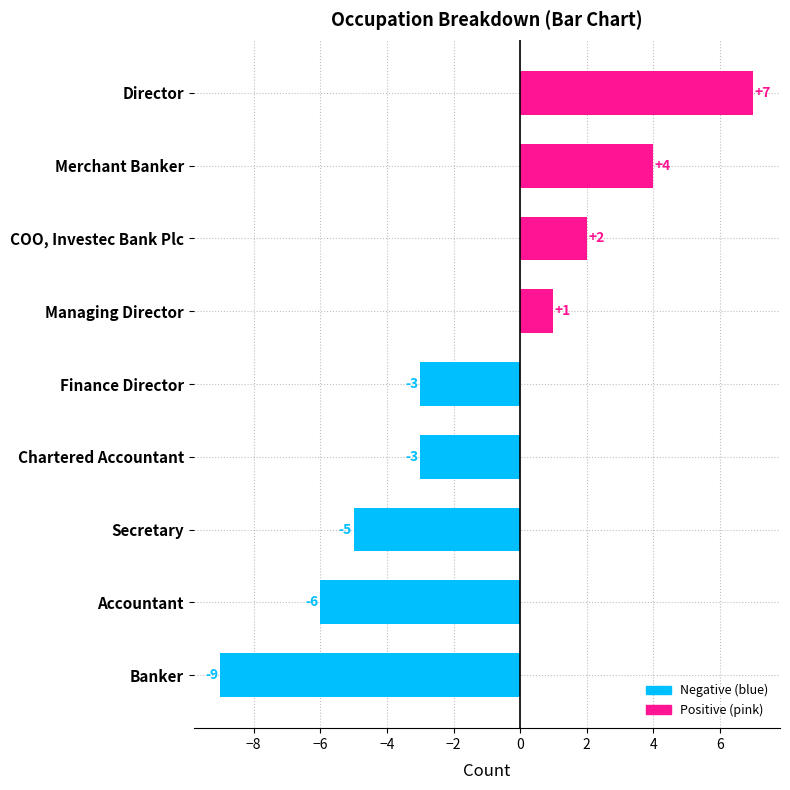

How many series are shown in this chart?

1